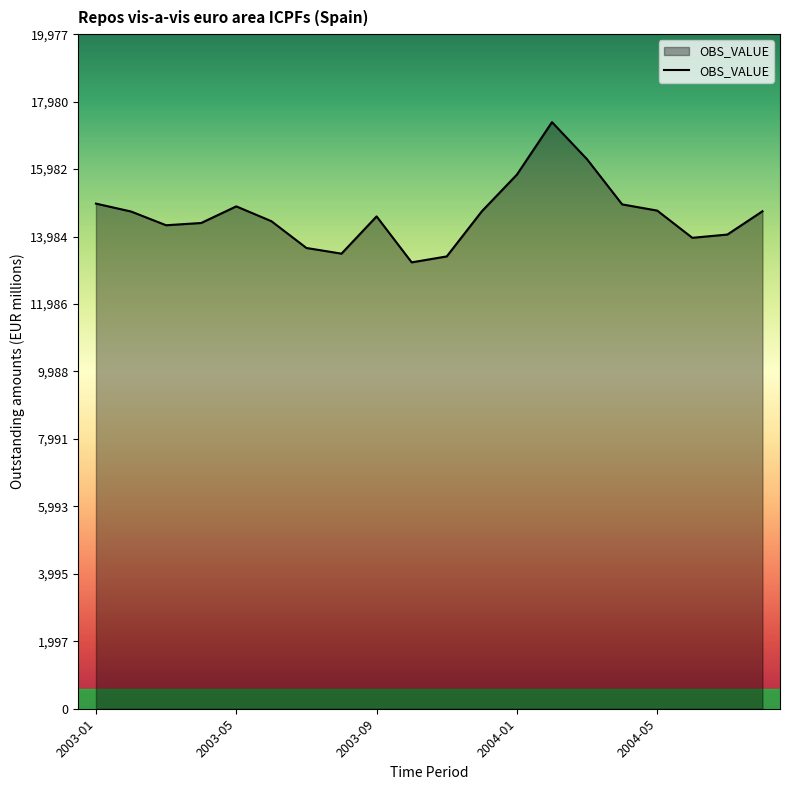

What is the minimum value shown in the chart?

13220